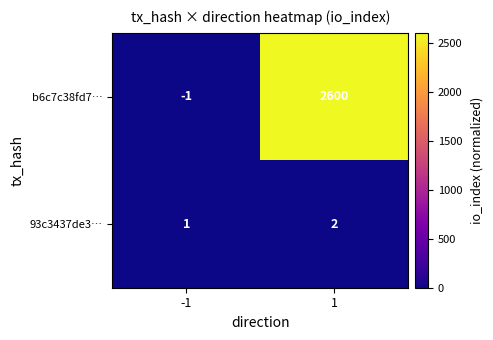

List the series in order of their peak value, lowest first.

93c3437de3…, b6c7c38fd7…